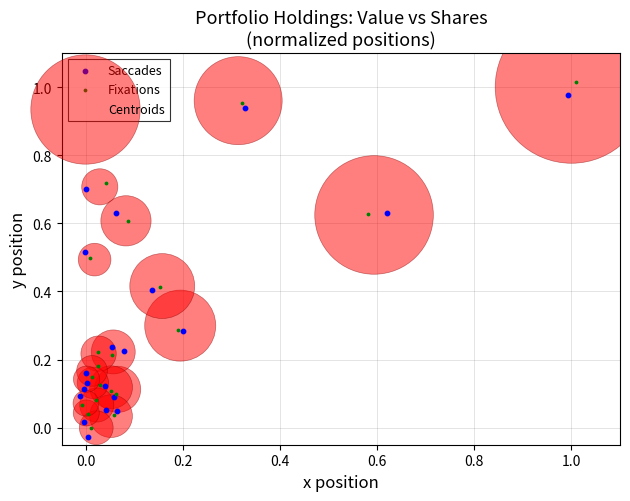

Which series reaches the minimum Y coordinate?

Saccades